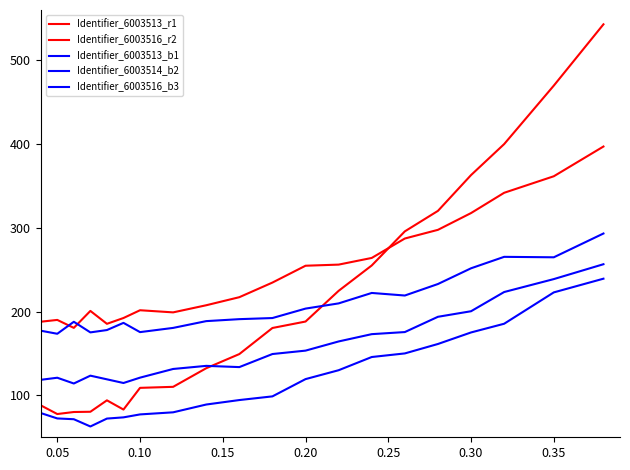

Does the chart have visible grid lines?

No